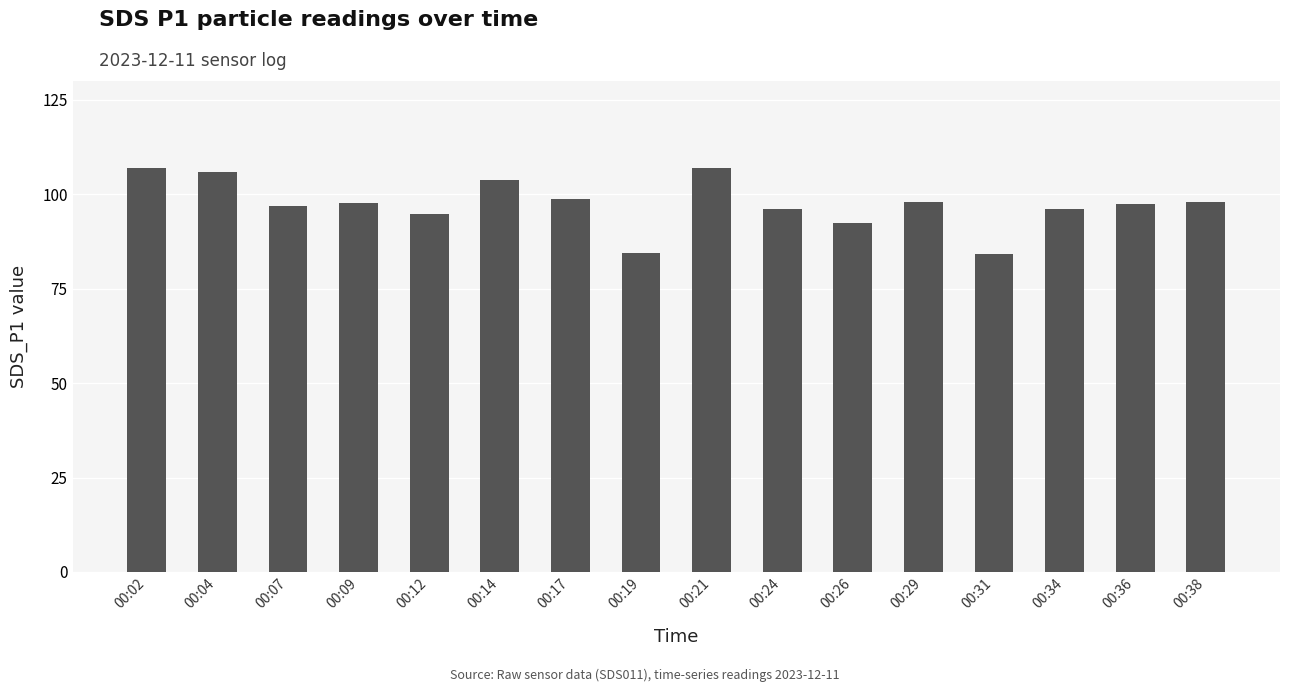

What is the value of the 8th bar from the left?

84.4